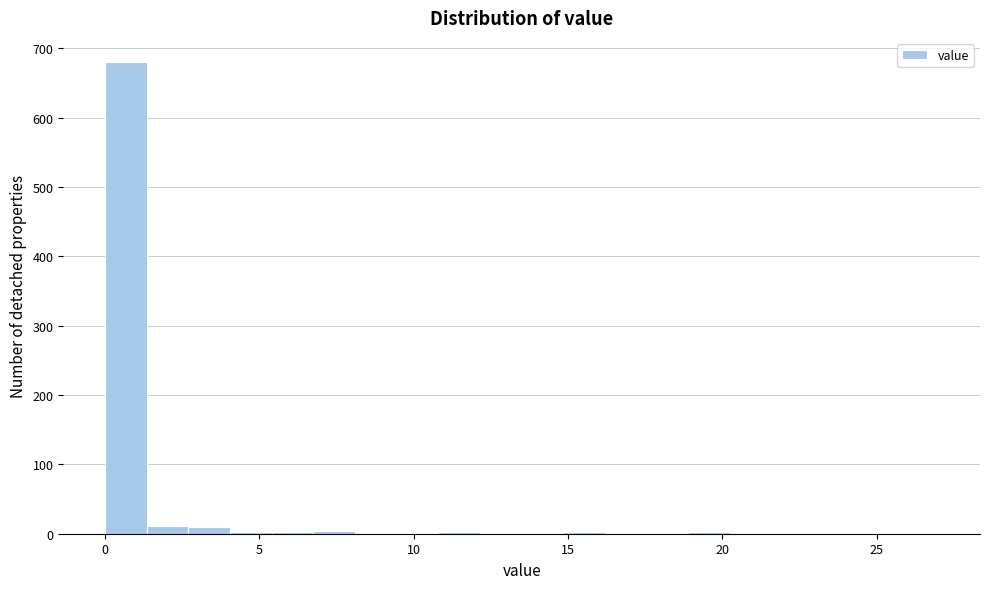

Read against the x-axis, roughly where is the centre of the tallest bar?

0.5